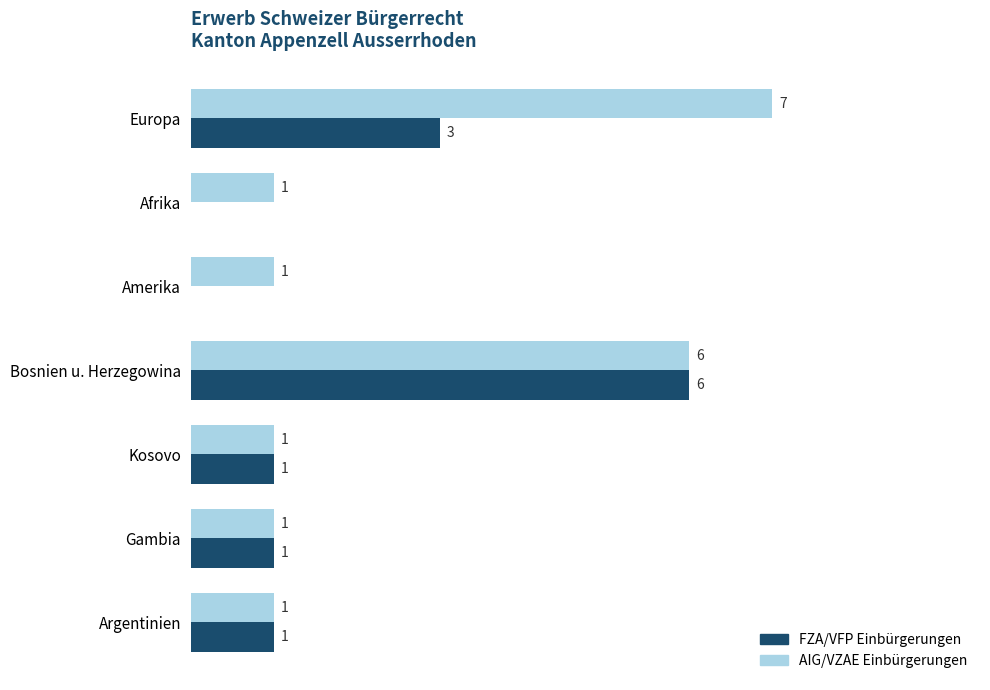

Which series changed the most between Europa and Afrika?

AIG/VZAE Einbürgerungen